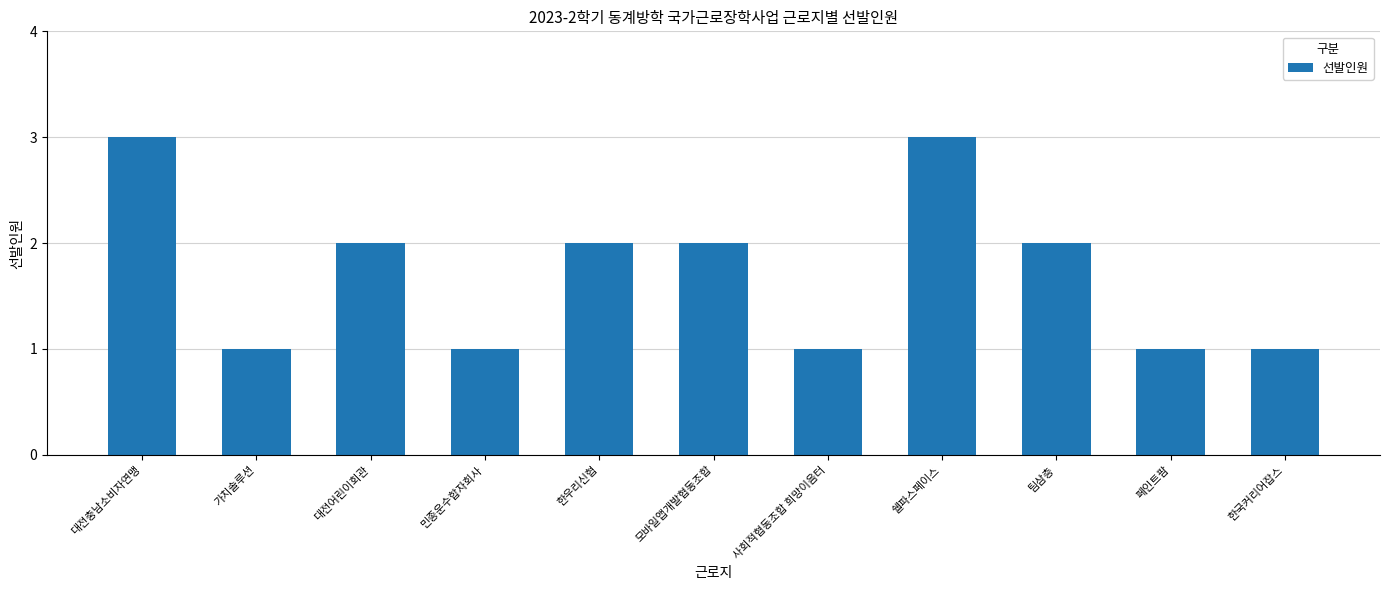

What is the label of the 10th bar from the right?

가치솔루션